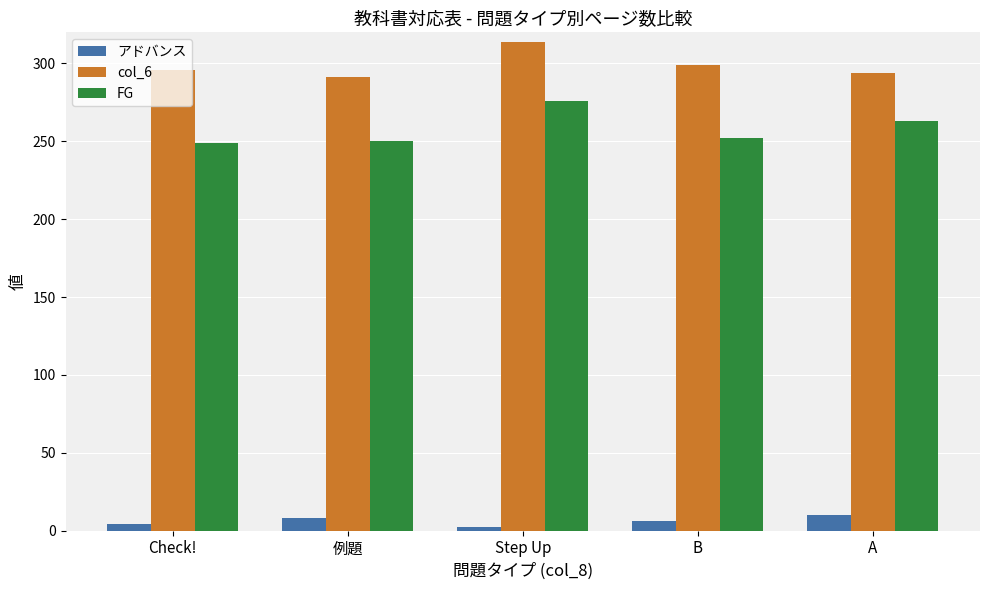

How many bars are there in total?

15